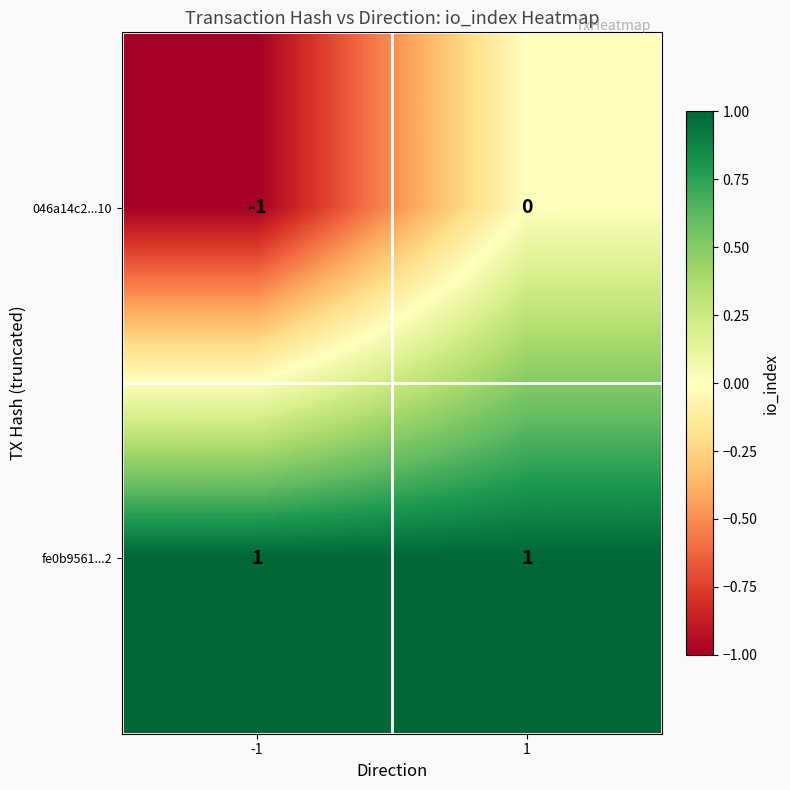

How many data points does each series have?

2